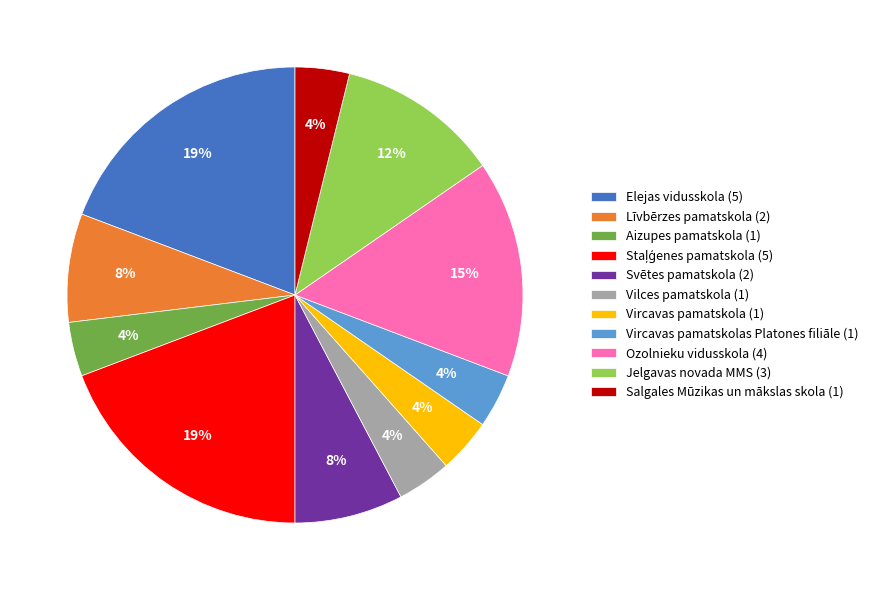

To the nearest percent, what percentage of the pie is Vircavas pamatskola (1)?

4%